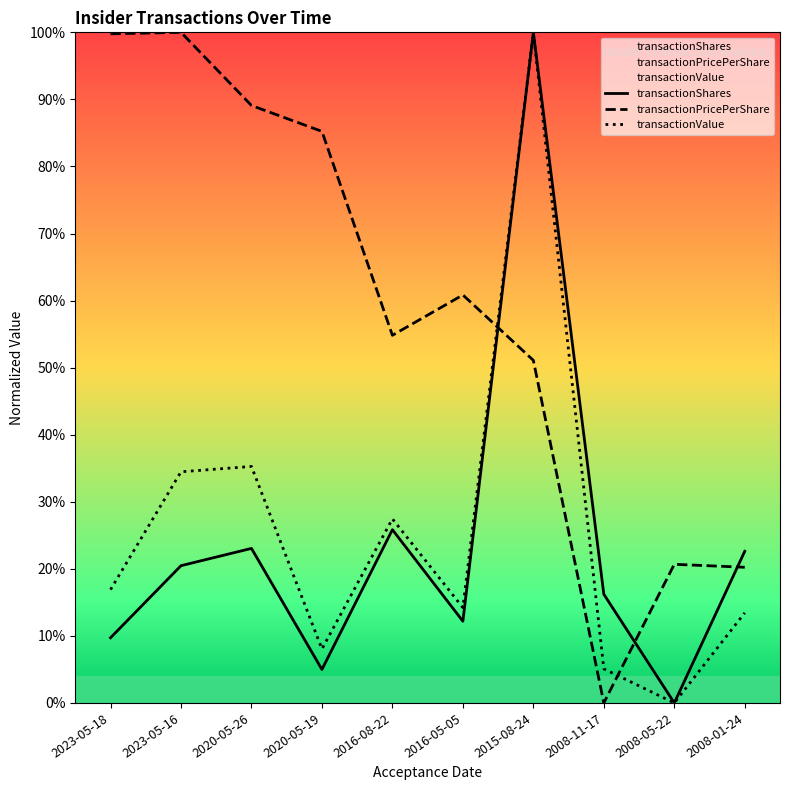

What is the difference between the highest and lowest values at 2020-05-26?

66.0